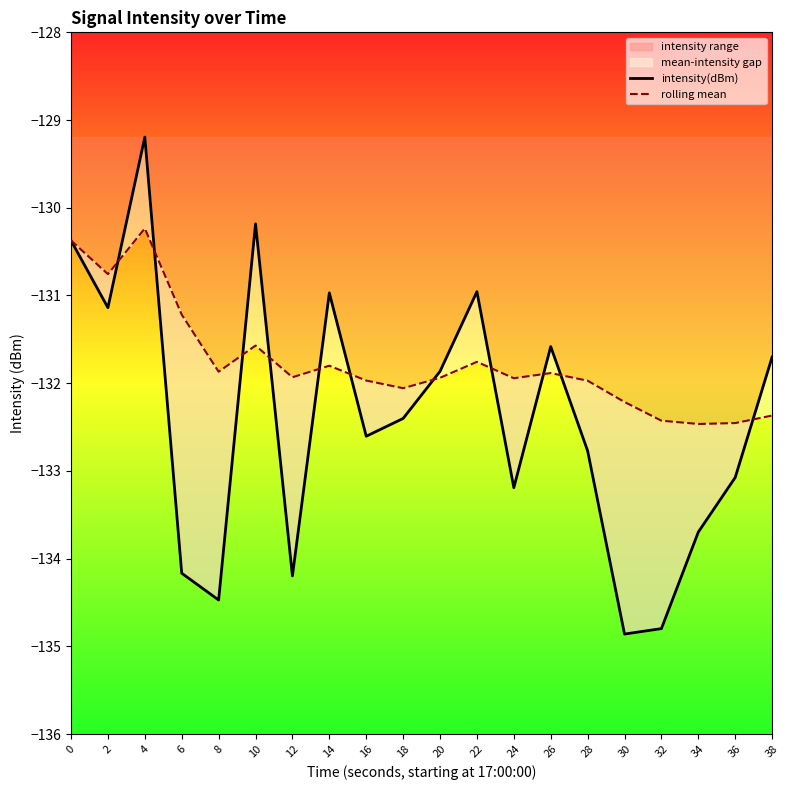

Reading right to left, what are all the values shown in this chart?

intensity(dBm): 38=-131.7	36=-133.1	34=-133.7	32=-134.8	30=-134.9	28=-132.8	26=-131.6	24=-133.2	22=-131.0	20=-131.9	18=-132.4	16=-132.6	14=-131.0	12=-134.2	10=-130.2	8=-134.5	6=-134.2	4=-129.2	2=-131.1	0=-130.4
rolling mean: 38=-132.4	36=-132.5	34=-132.5	32=-132.4	30=-132.2	28=-132.0	26=-131.9	24=-131.9	22=-131.8	20=-131.9	18=-132.1	16=-132.0	14=-131.8	12=-131.9	10=-131.6	8=-131.9	6=-131.2	4=-130.2	2=-130.8	0=-130.4